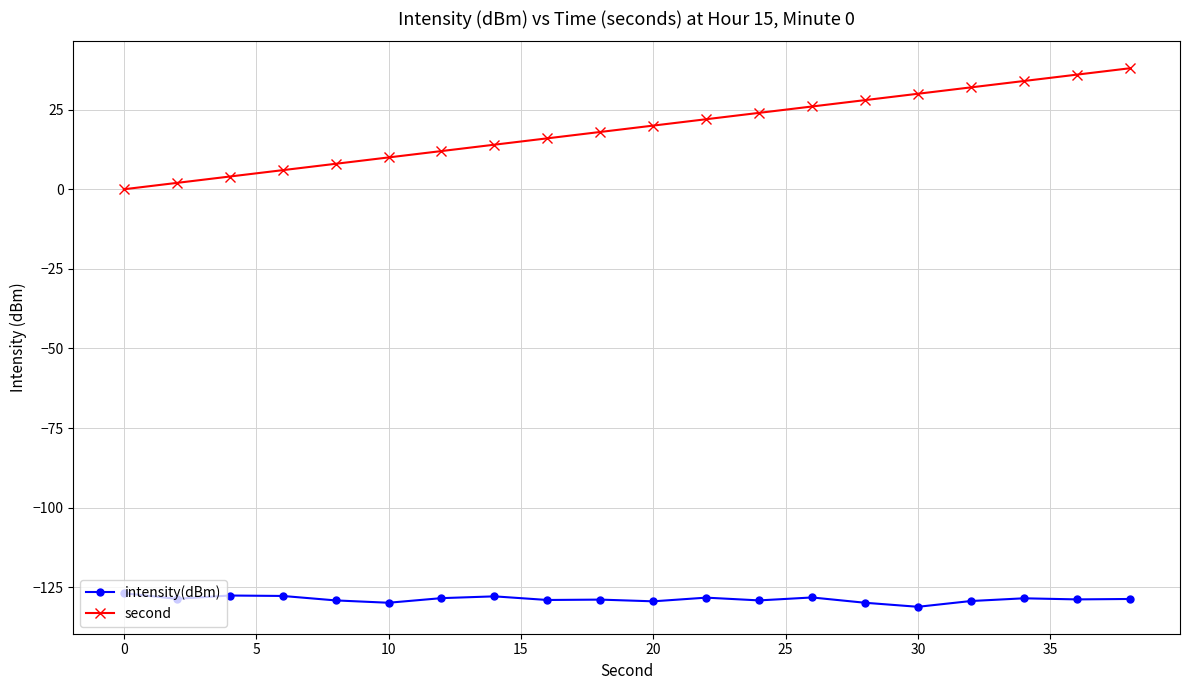

Which series has the largest total across all categories?

second